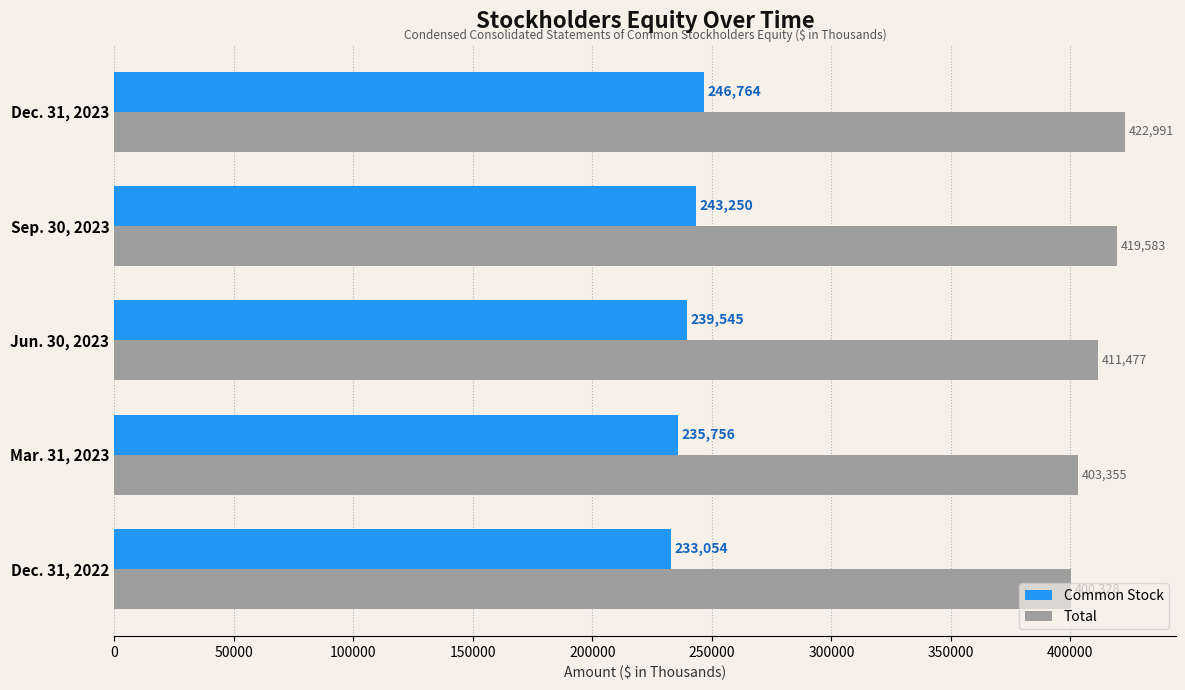

At how many categories does at least one series exceed 347262?

5